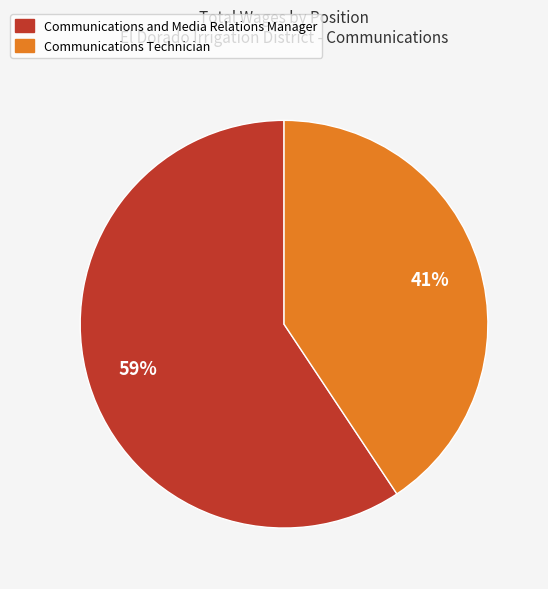

To the nearest percent, what is the combined percentage of Communications Technician and Communications and Media Relations Manager?

100%